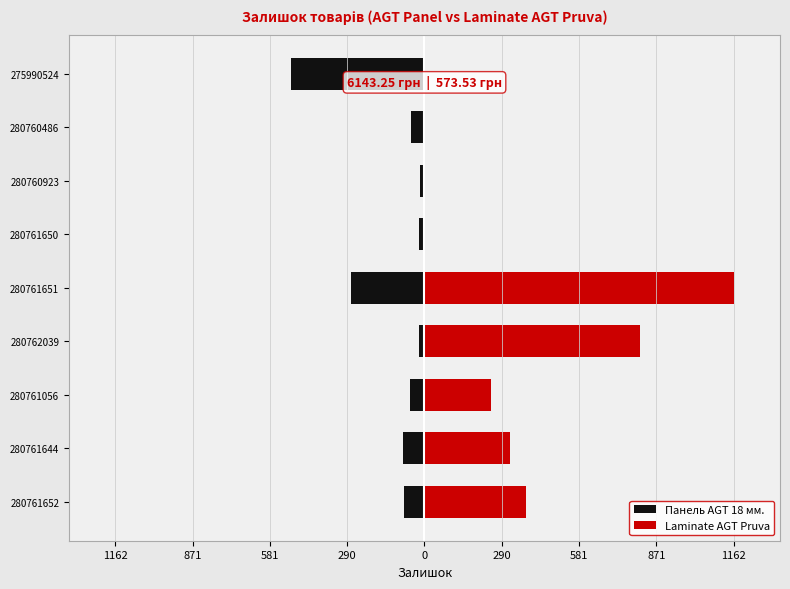

Reading right to left, list all the values displayed in this chart.

Панель AGT 18 мм.: -501	-52	-17	-21	-276	-20	-53	-82	-77
Laminate AGT Pruva: 0	0	0	0	1162	810	249	322	381